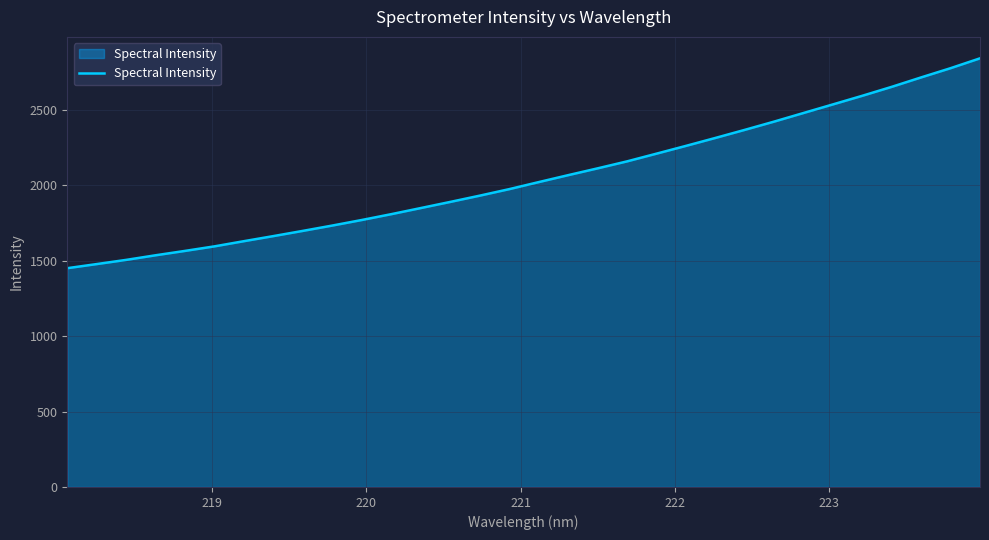

What is the minimum value shown in the chart?

1450.3